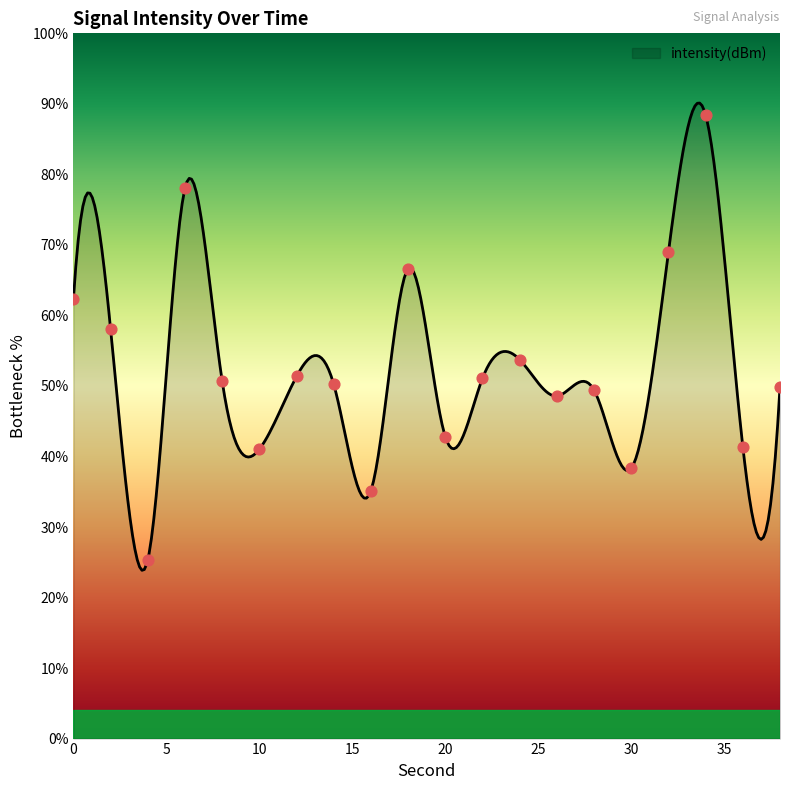

What is the change in value from 18 to 32?

+2.4